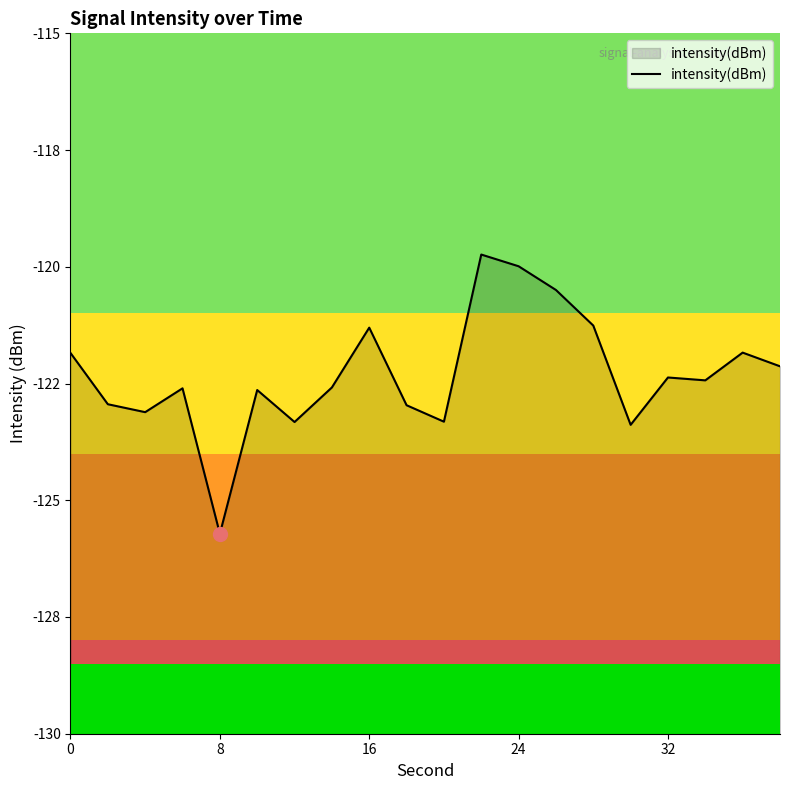

What is the minimum value shown in the chart?

-125.7